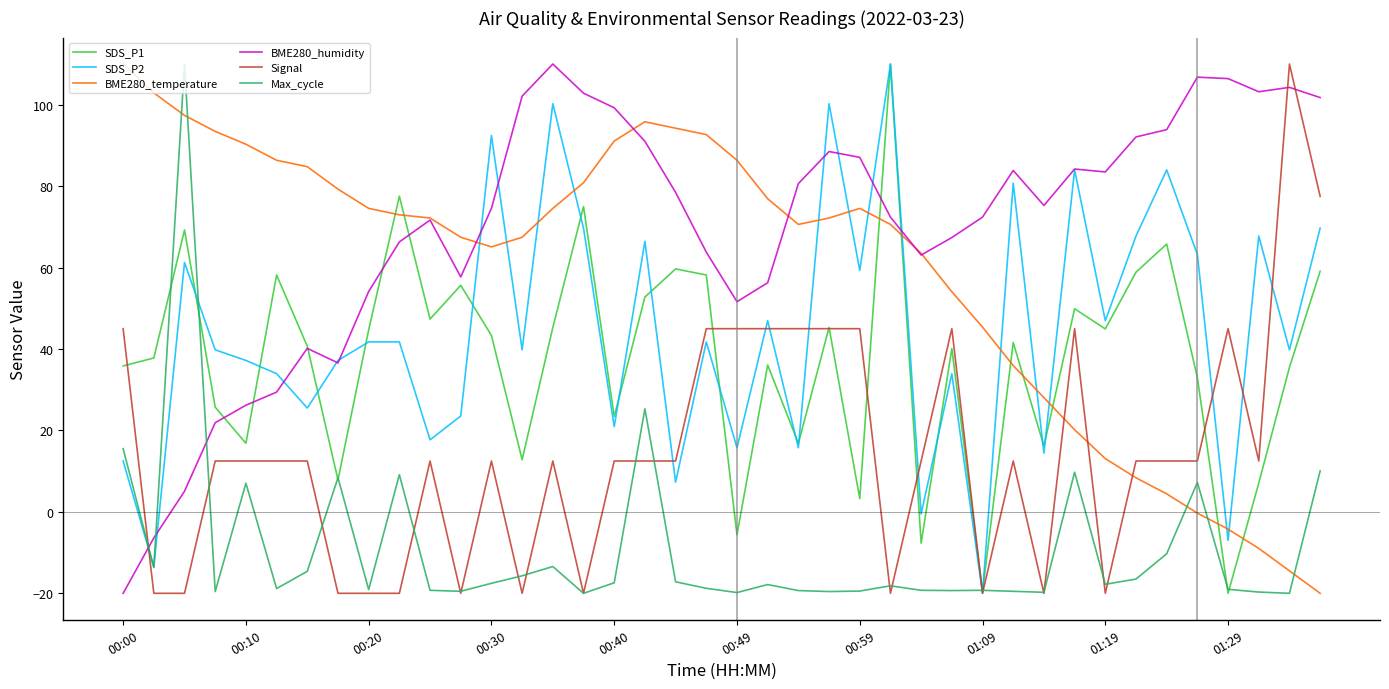

How many times do Signal and BME280_humidity cross each other?

3